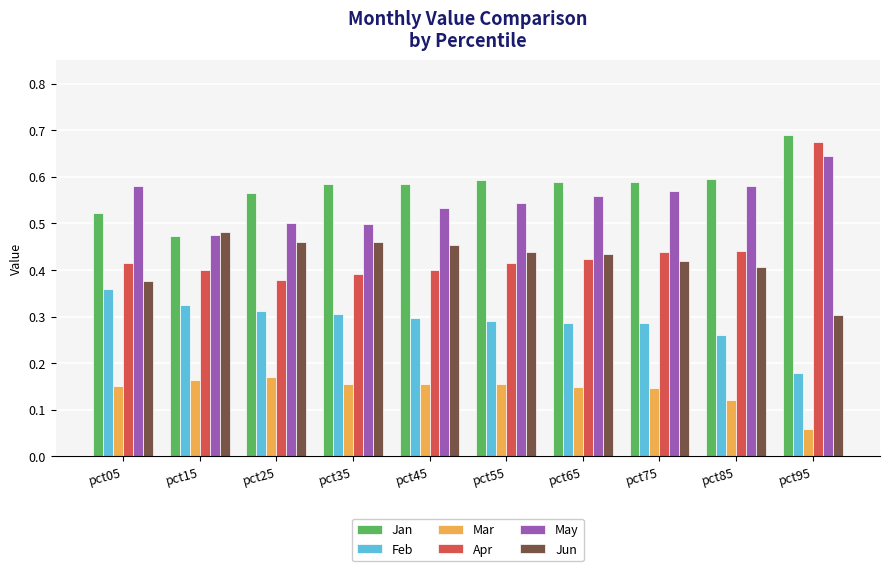

List the series in order of their peak value, lowest first.

Mar, Feb, Jun, May, Apr, Jan